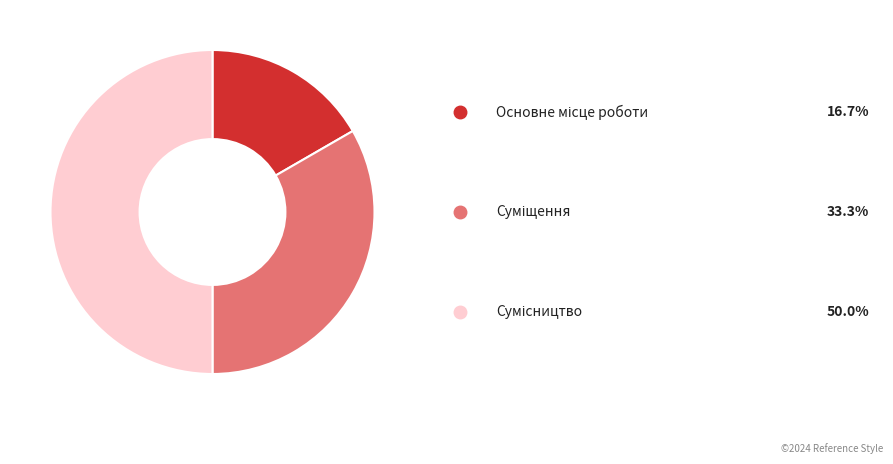

How many slices are in this pie chart?

3